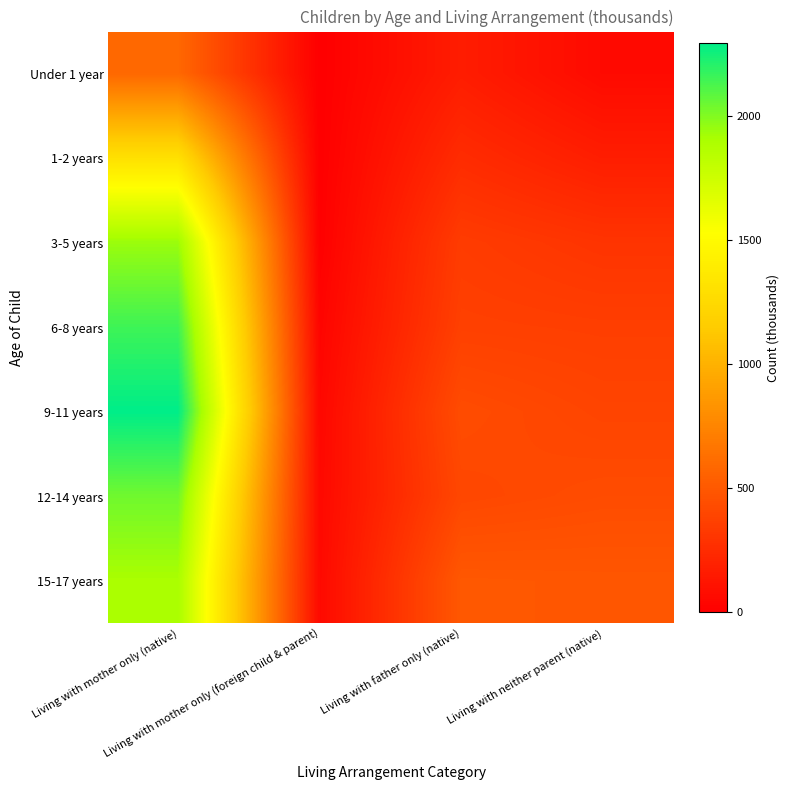

Reading left to right, extract all data points from this chart.

Under 1 year: Living with mother only (native)=586	Living with mother only (foreign child & parent)=0	Living with father only (native)=165	Living with neither parent (native)=61
1-2 years: Living with mother only (native)=1301	Living with mother only (foreign child & parent)=1	Living with father only (native)=249	Living with neither parent (native)=169
3-5 years: Living with mother only (native)=1941	Living with mother only (foreign child & parent)=5	Living with father only (native)=339	Living with neither parent (native)=295
6-8 years: Living with mother only (native)=2149	Living with mother only (foreign child & parent)=29	Living with father only (native)=364	Living with neither parent (native)=354
9-11 years: Living with mother only (native)=2294	Living with mother only (foreign child & parent)=44	Living with father only (native)=430	Living with neither parent (native)=389
12-14 years: Living with mother only (native)=2038	Living with mother only (foreign child & parent)=53	Living with father only (native)=404	Living with neither parent (native)=430
15-17 years: Living with mother only (native)=1904	Living with mother only (foreign child & parent)=56	Living with father only (native)=496	Living with neither parent (native)=490